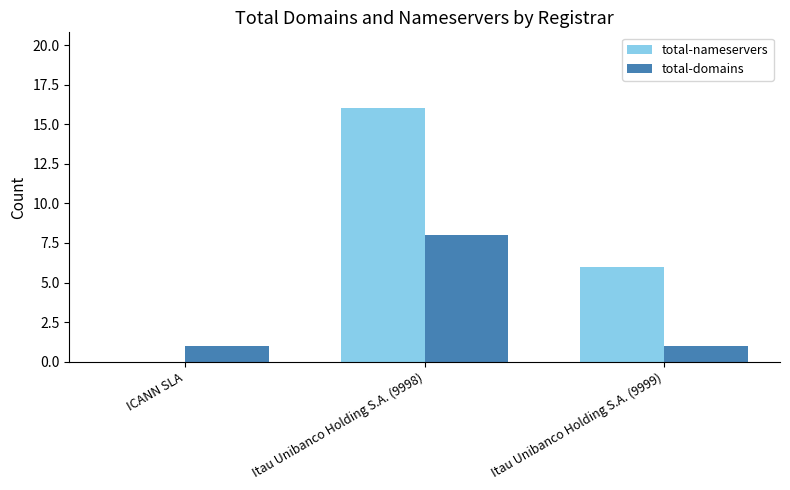

What is the sum of all total-domains values?

10